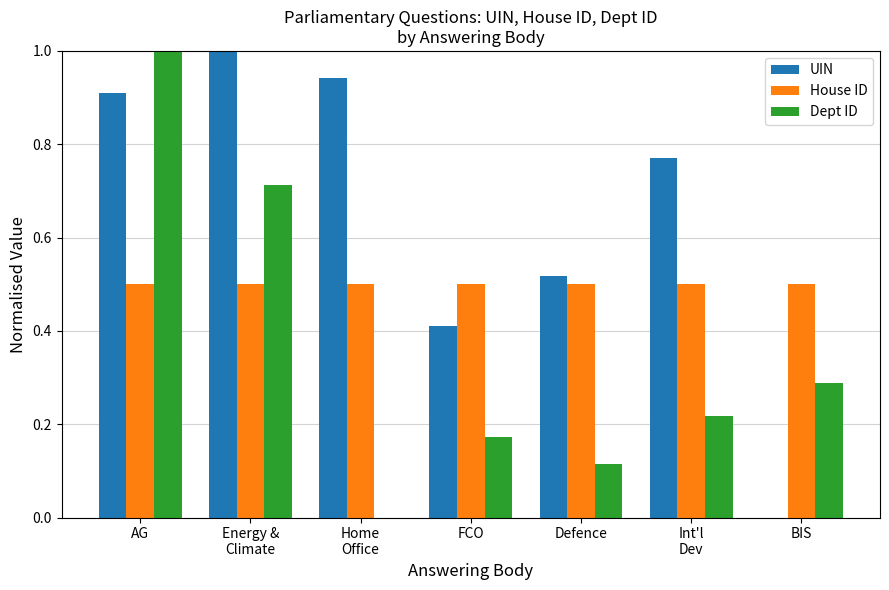

Which series has the largest total across all categories?

UIN